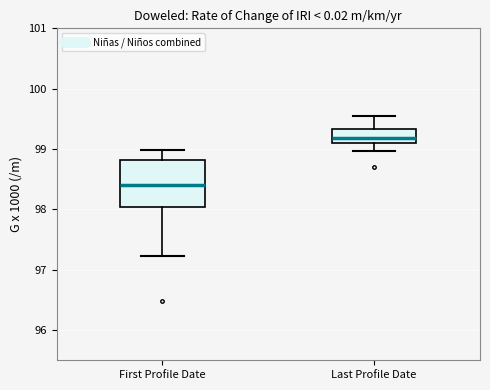

Comparing the boxes themselves (not the whiskers), which one is the tallest?

First Profile Date